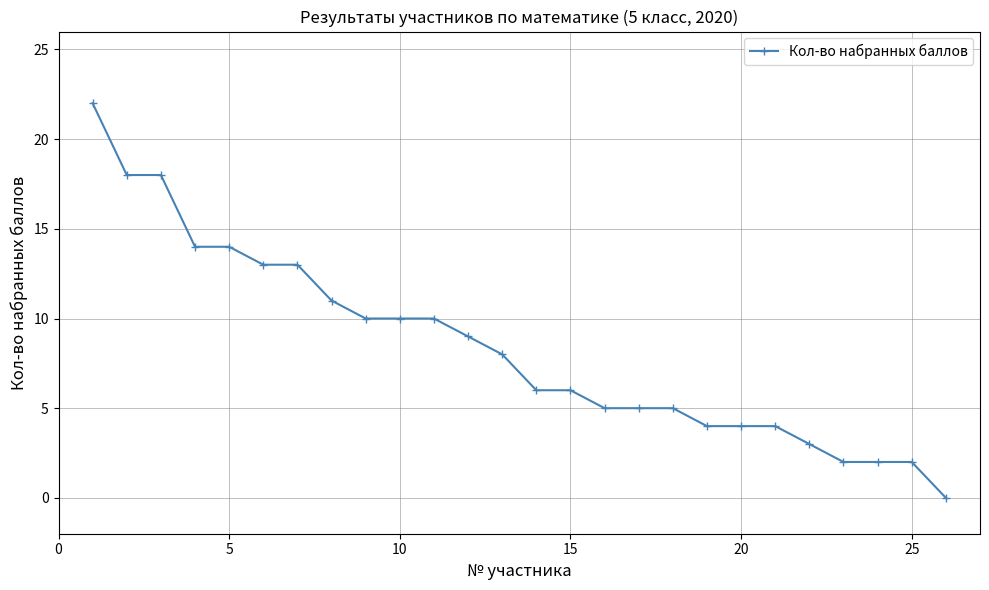

What is the difference between the maximum and minimum values?

22